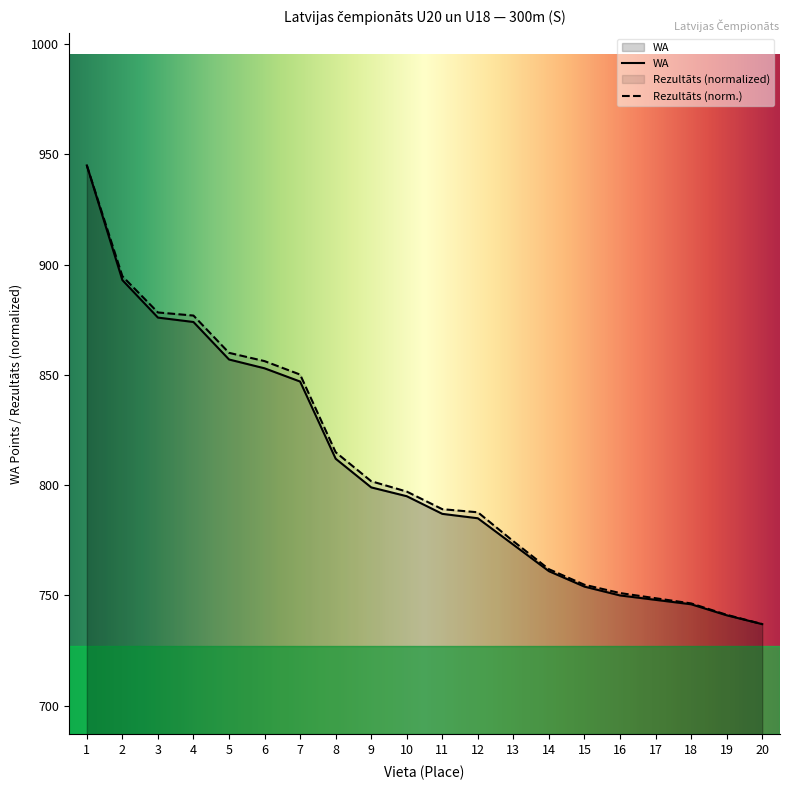

Rank the series at 11 from highest to lowest value.

Rezultāts, WA